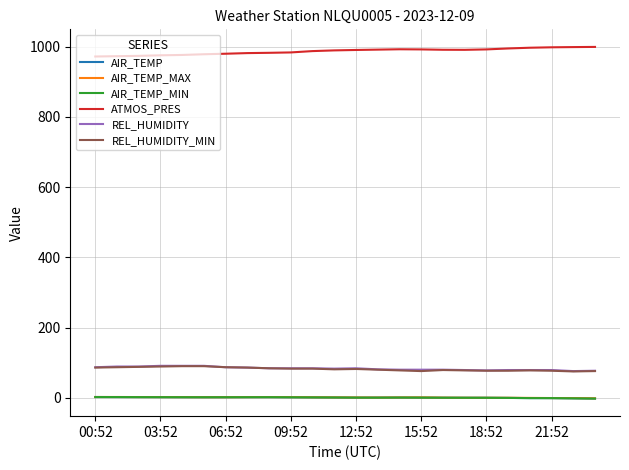

Which series has the largest total across all categories?

ATMOS_PRES